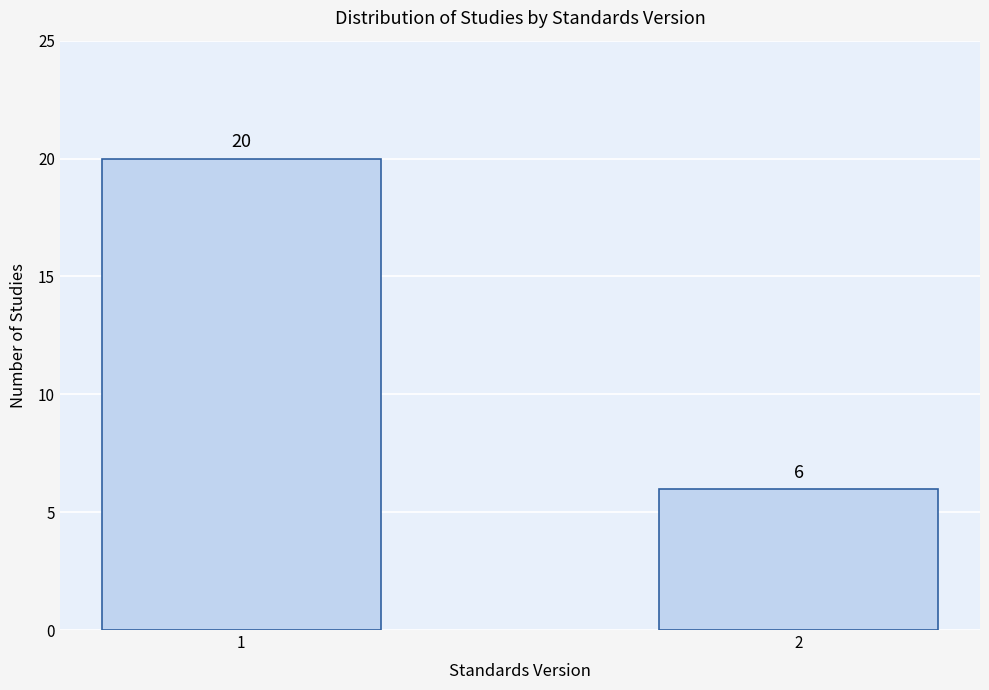

Reading left to right, extract all data points from this chart.

20	6